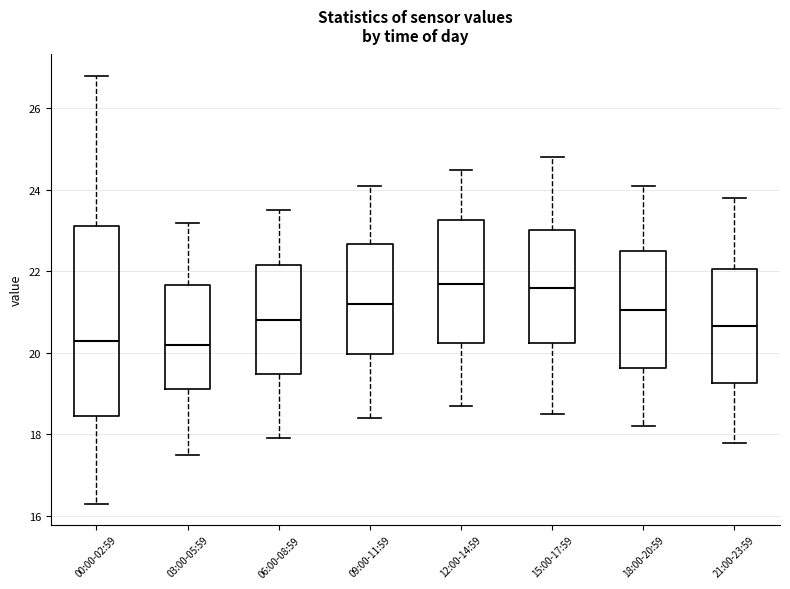

Which box is the tallest, from its lower edge to its upper edge?

00:00-02:59